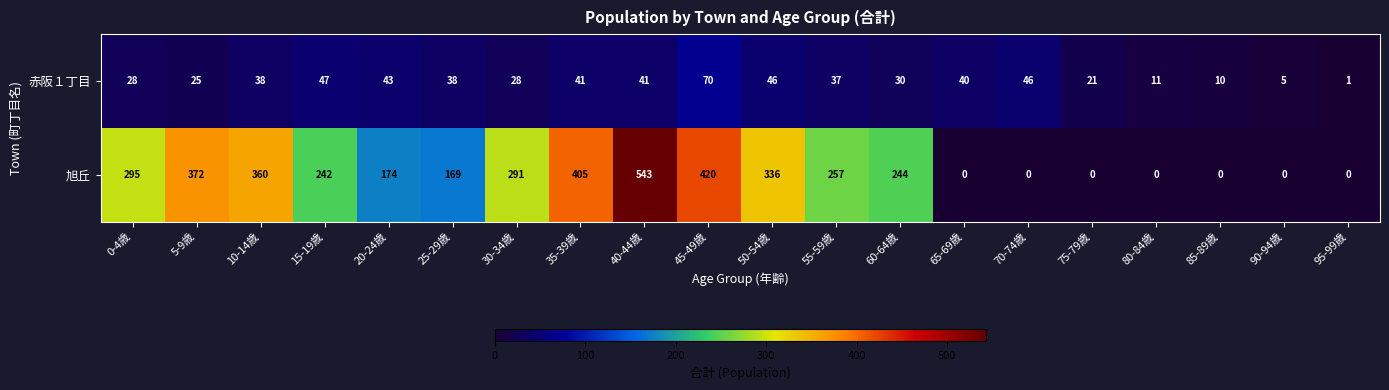

What is the sum of the 赤阪１丁目 values at 75-79歳 and 85-89歳?

31